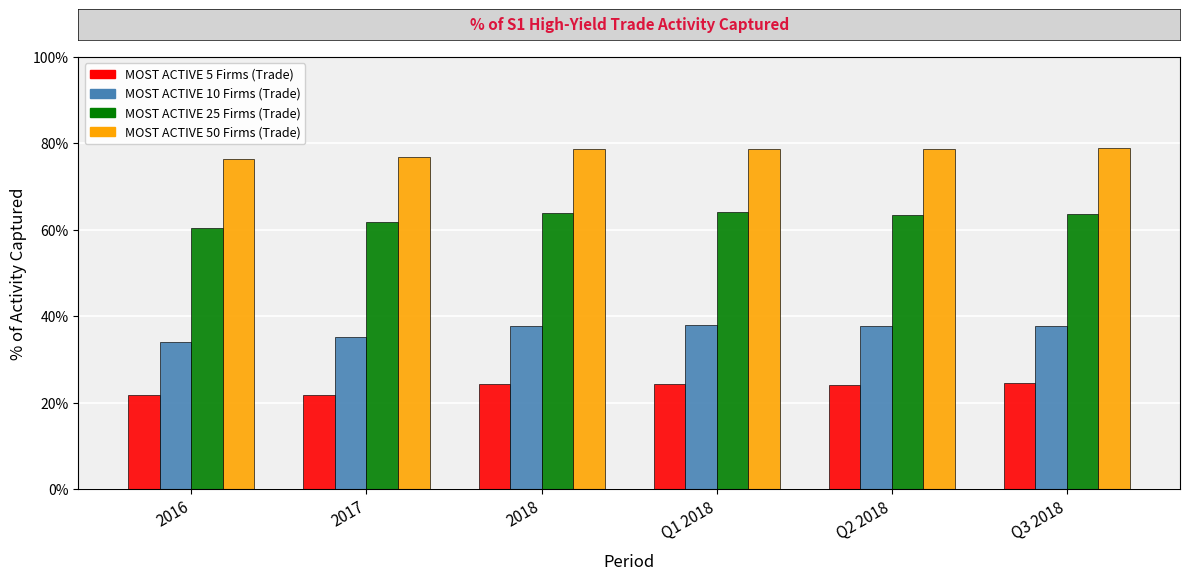

What is the average value of the MOST ACTIVE 10 Firms (Trade) series?

0.4